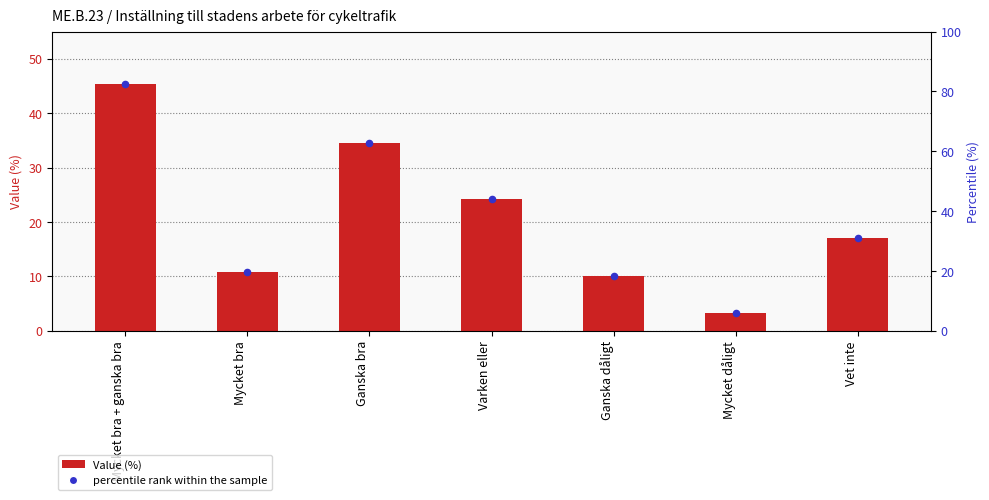

Which series has the largest Y range (max minus min)?

percentile rank within the sample